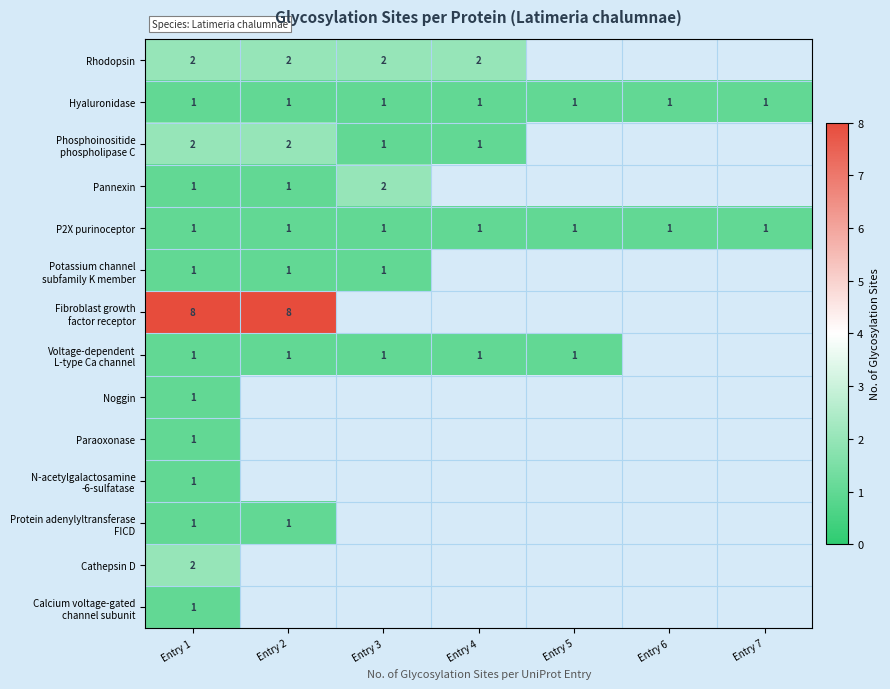

True or false: P2X purinoceptor has a value of 1 at Entry 1.

True